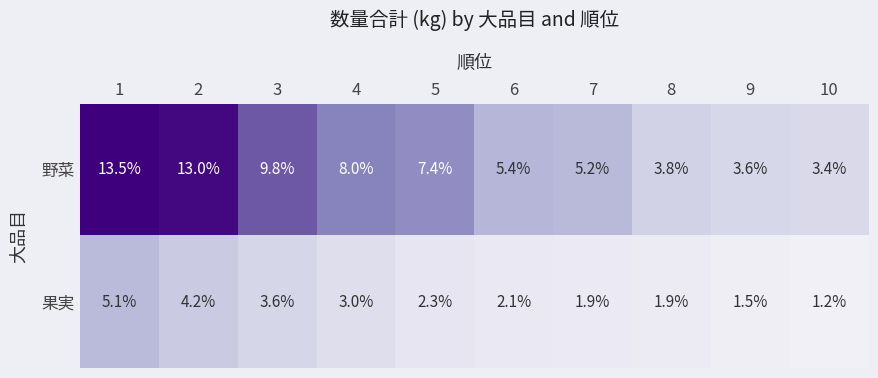

Between 4 and 6, which series saw the biggest shift?

野菜